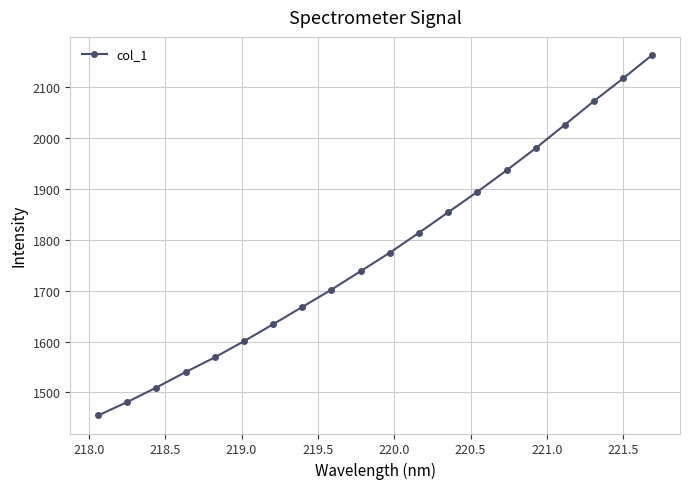

How many data points are above 1774?

10